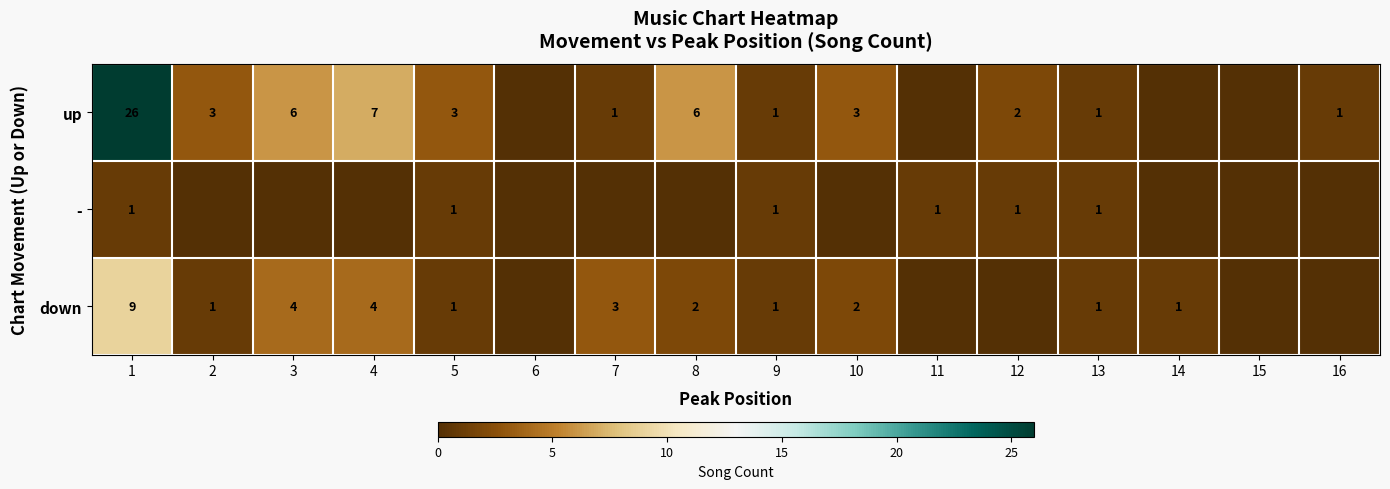

What is the maximum value shown in the chart?

26